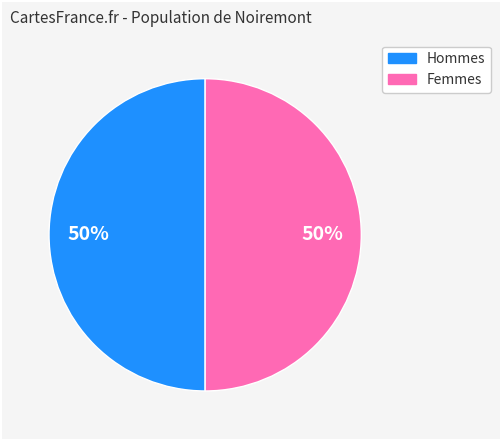

To the nearest percent, what is the average slice percentage?

50%